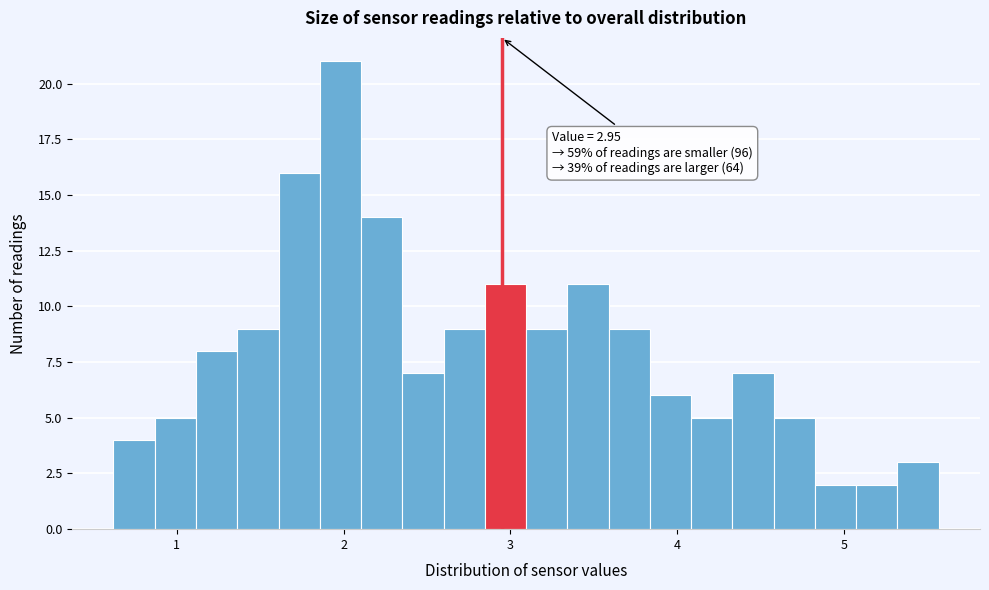

Around what value on the x-axis is the tallest bar? Give the approximate position of its centre, as read against the axis.

2.0